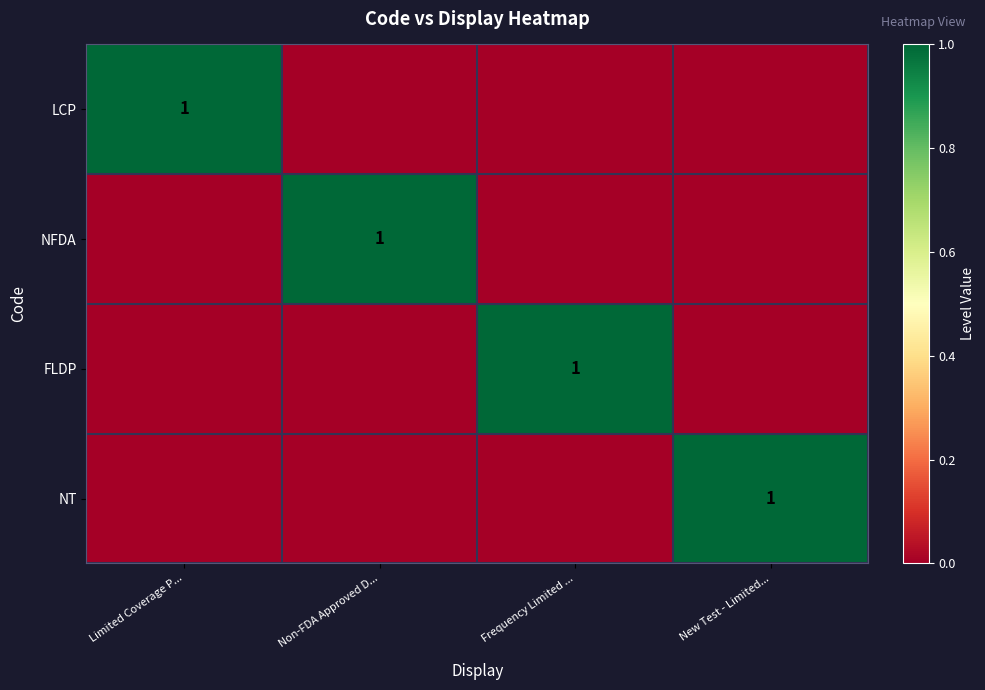

The FLDP series shows 2 at Frequency Limited .... True or false?

False